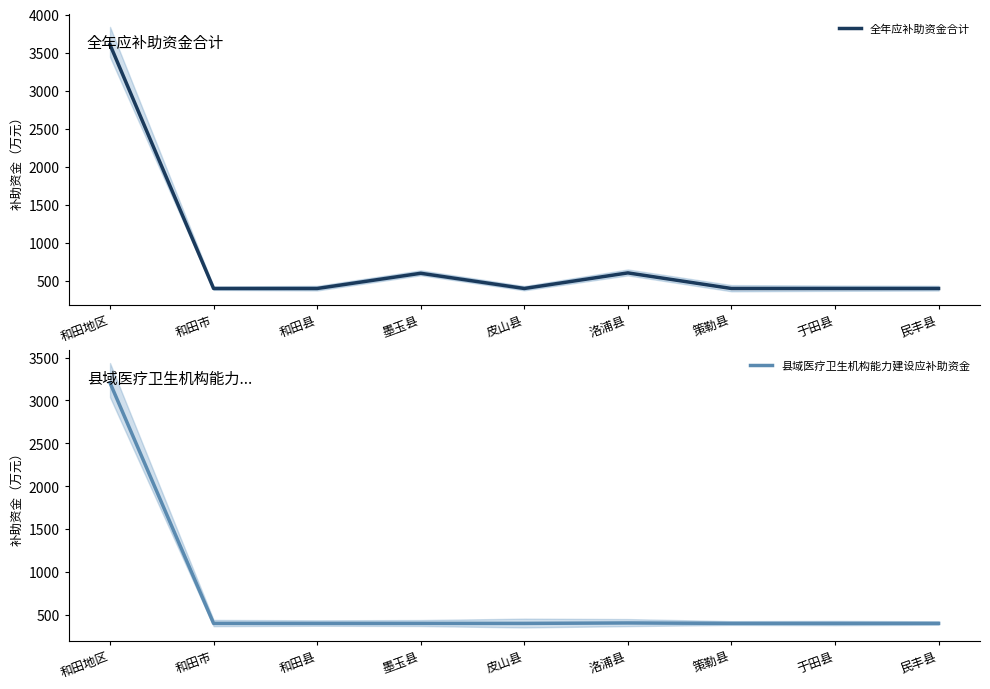

At 策勒县, list the series in order from smallest to largest.

全年应补助资金合计, 县域医疗卫生机构能力建设应补助资金